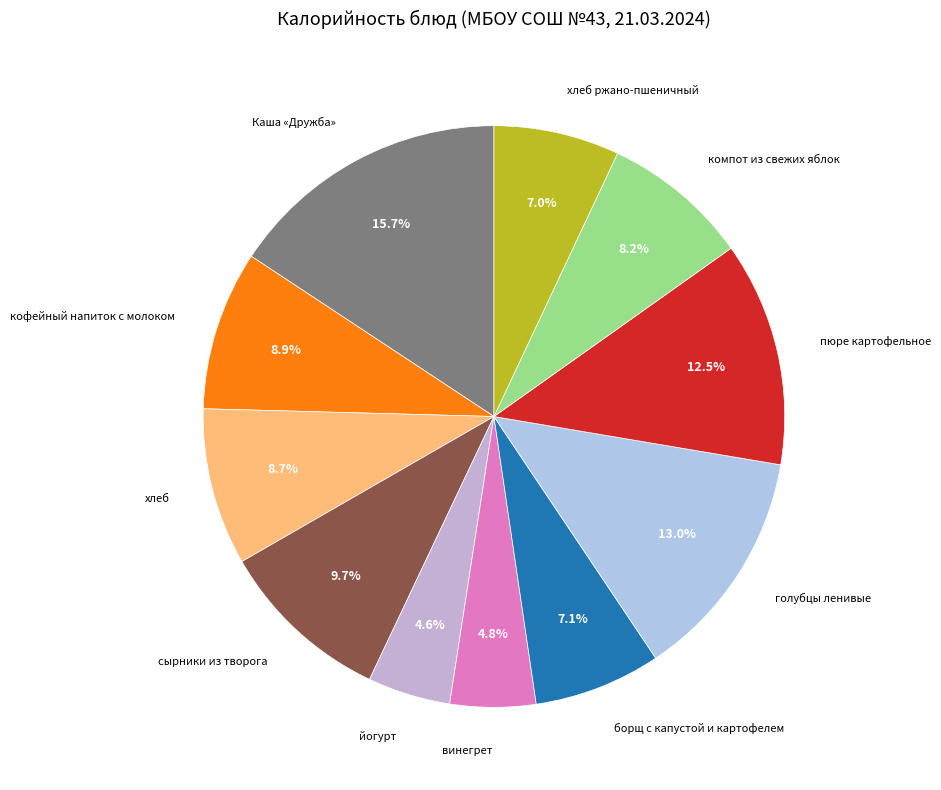

What is the largest slice in the pie chart?

Каша «Дружба»